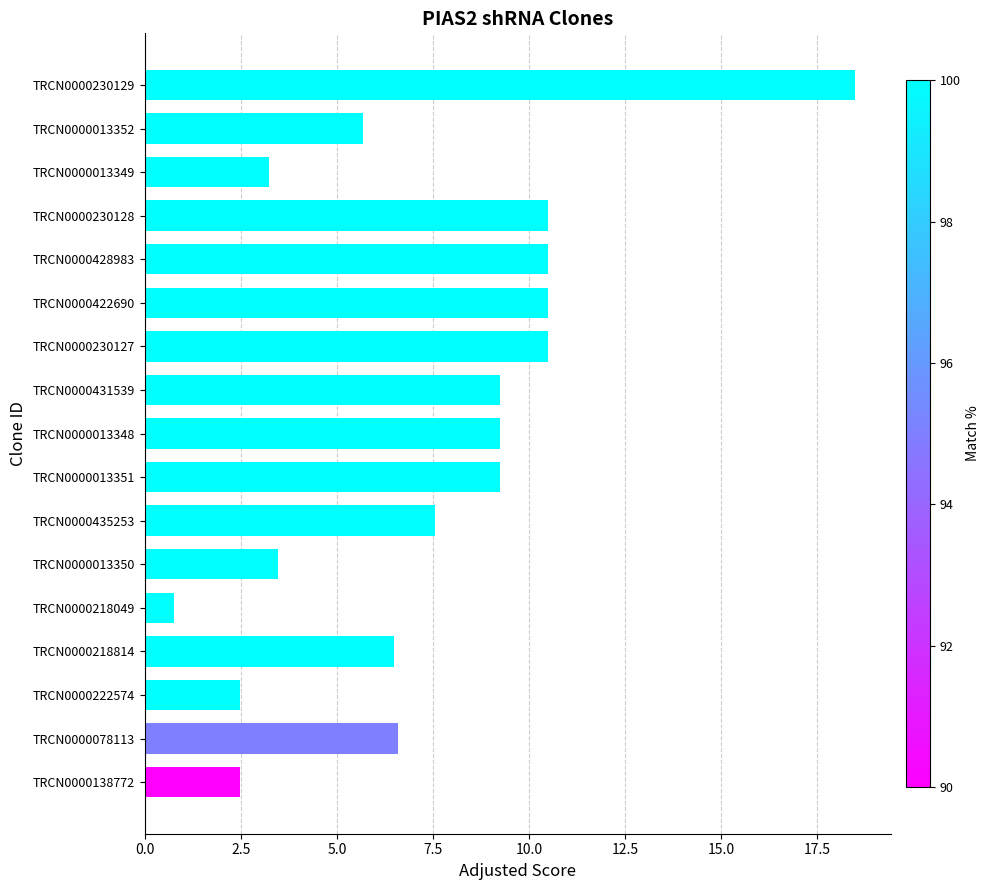

What is the maximum value shown in the chart?

18.5